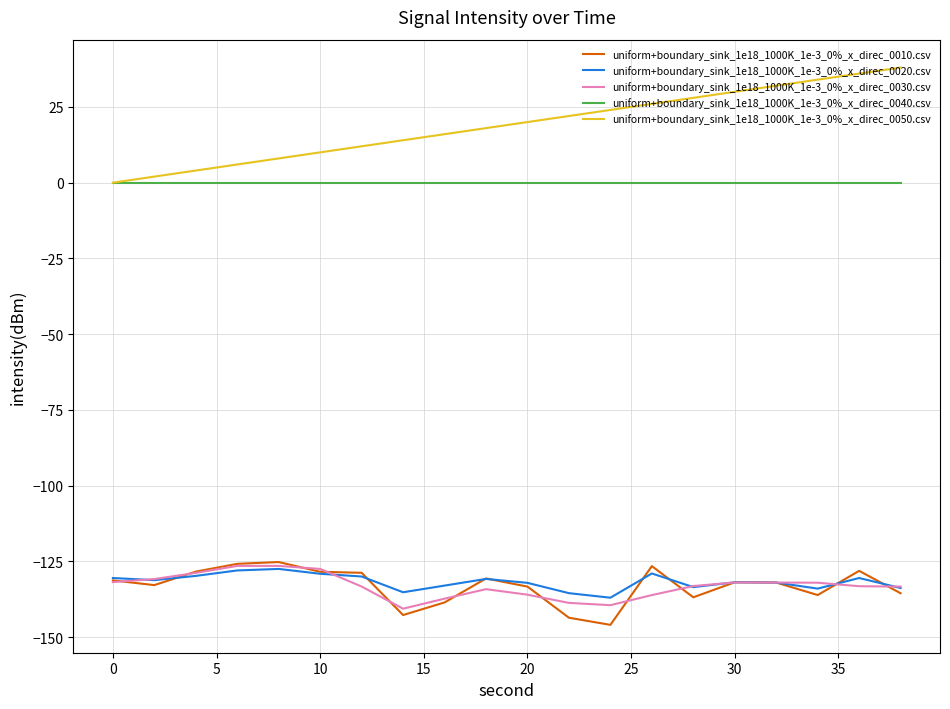

What is the greatest value displayed?

38.0